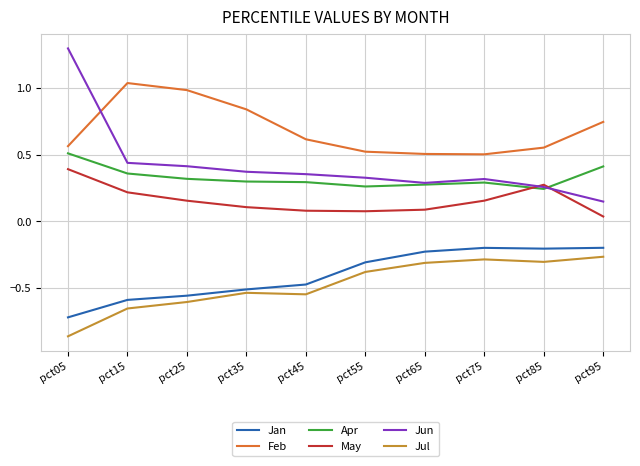

The value of May at pct85 is 0.3. True or false?

True